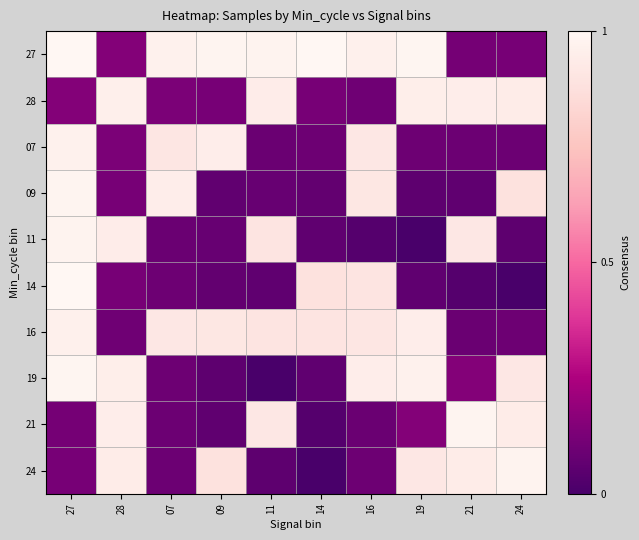

Count the number of categories in the chart.

10